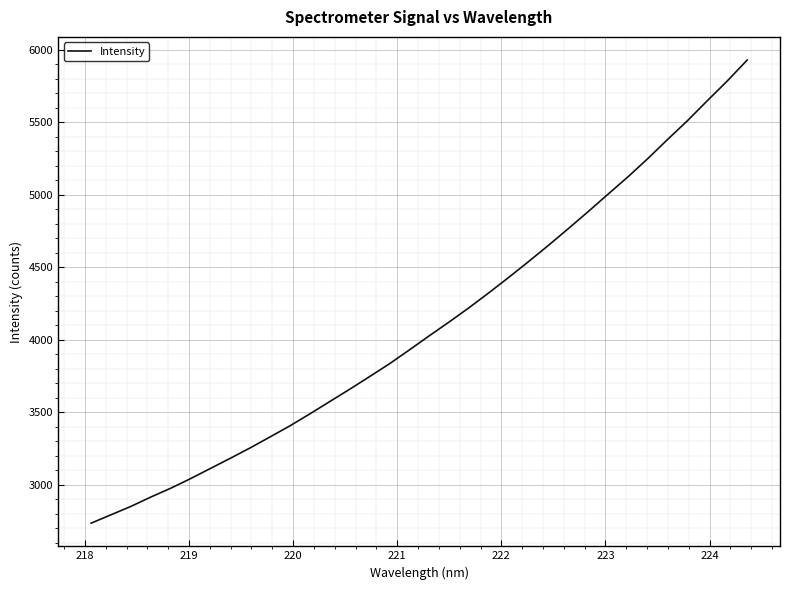

What is the maximum value shown in the chart?

5929.2